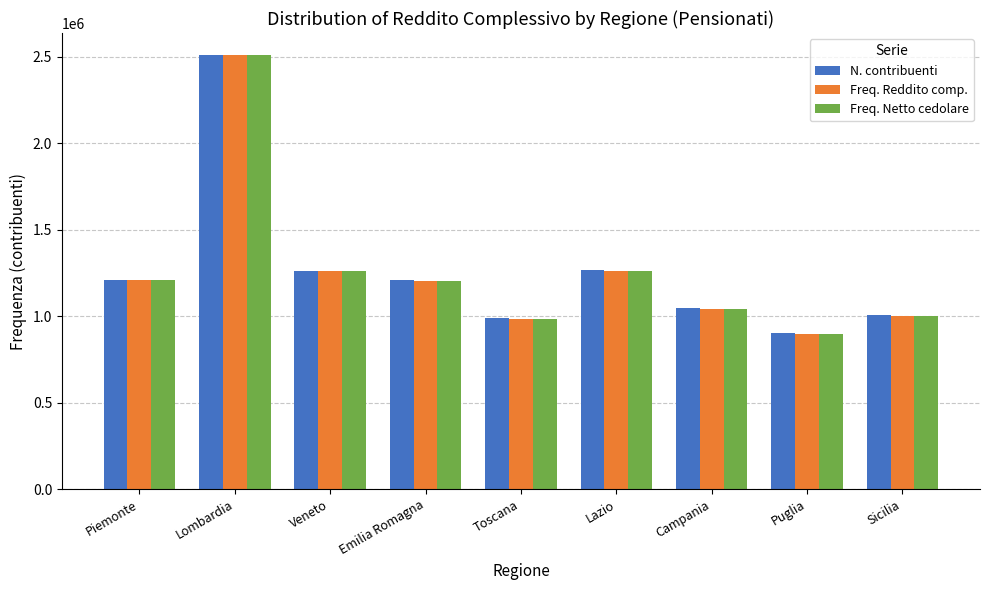

How many bars are there in each group?

3